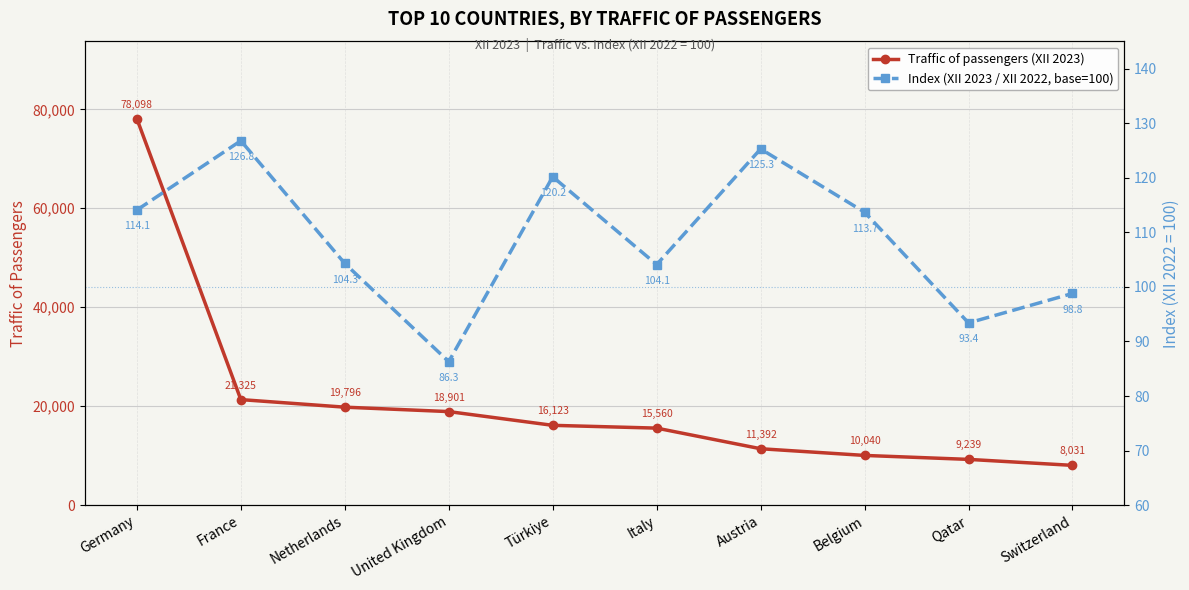

The value of Traffic of passengers (XII 2023) at Netherlands is 29601.2. True or false?

False